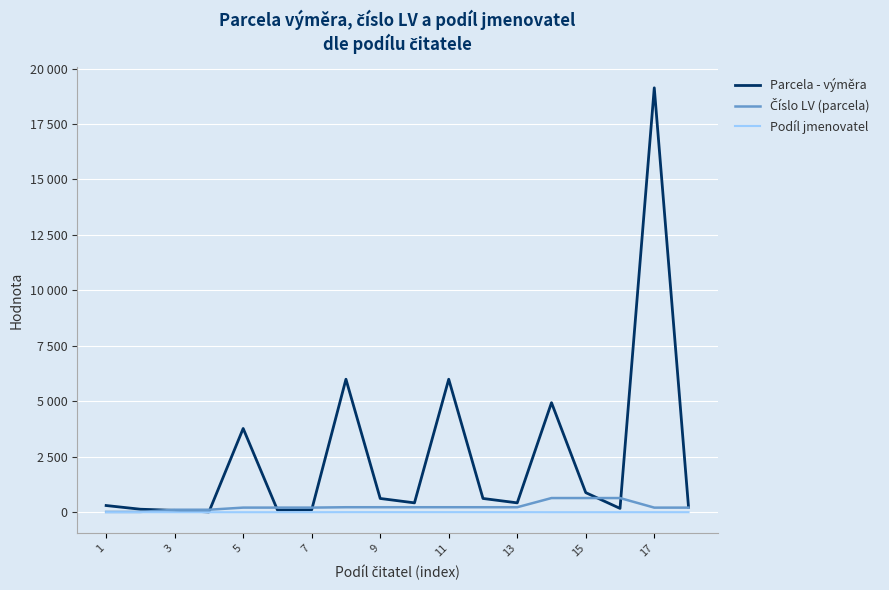

Is this an area chart (filled region under the line)?

No